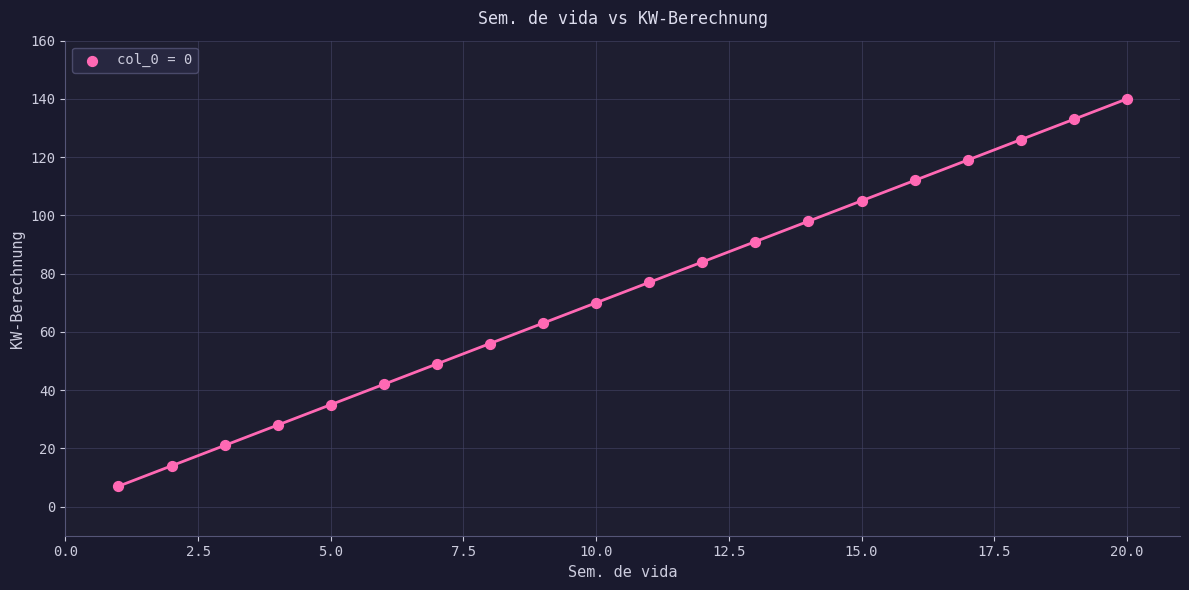

What is the range of Y values (max minus min)?

133